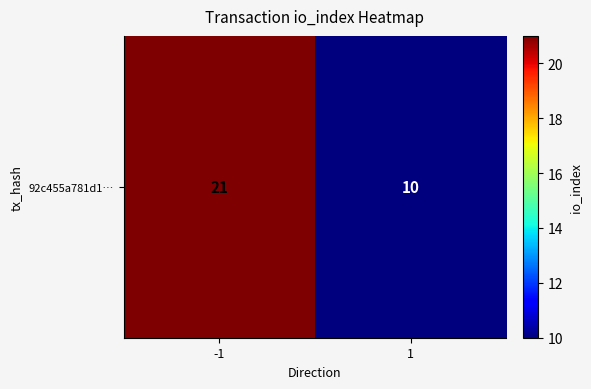

What is the average value?

16